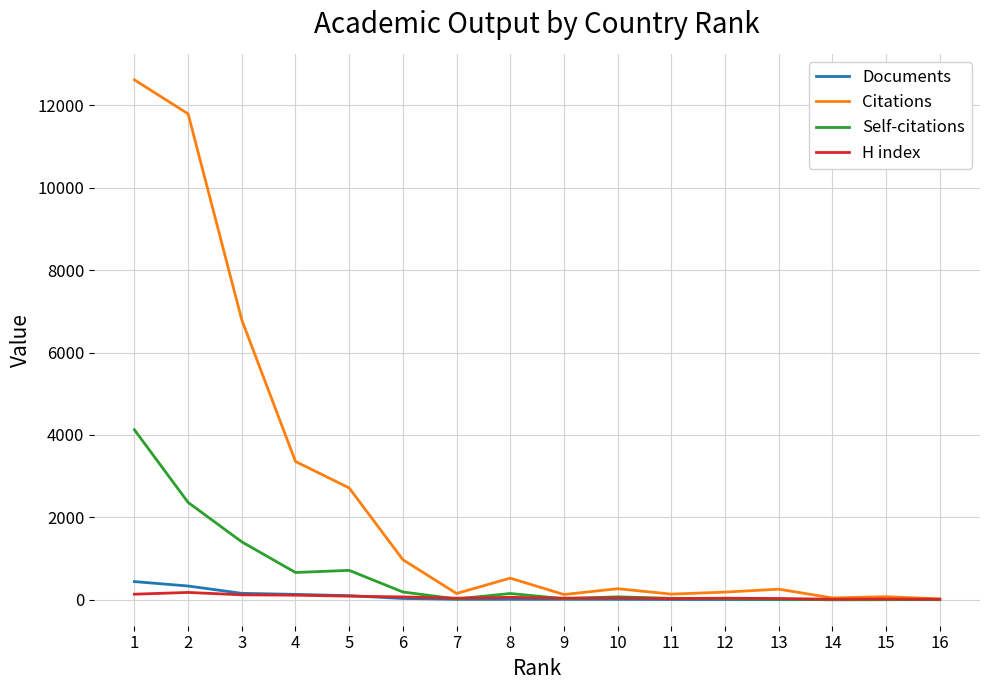

The value of Documents at 9 is 11. True or false?

True